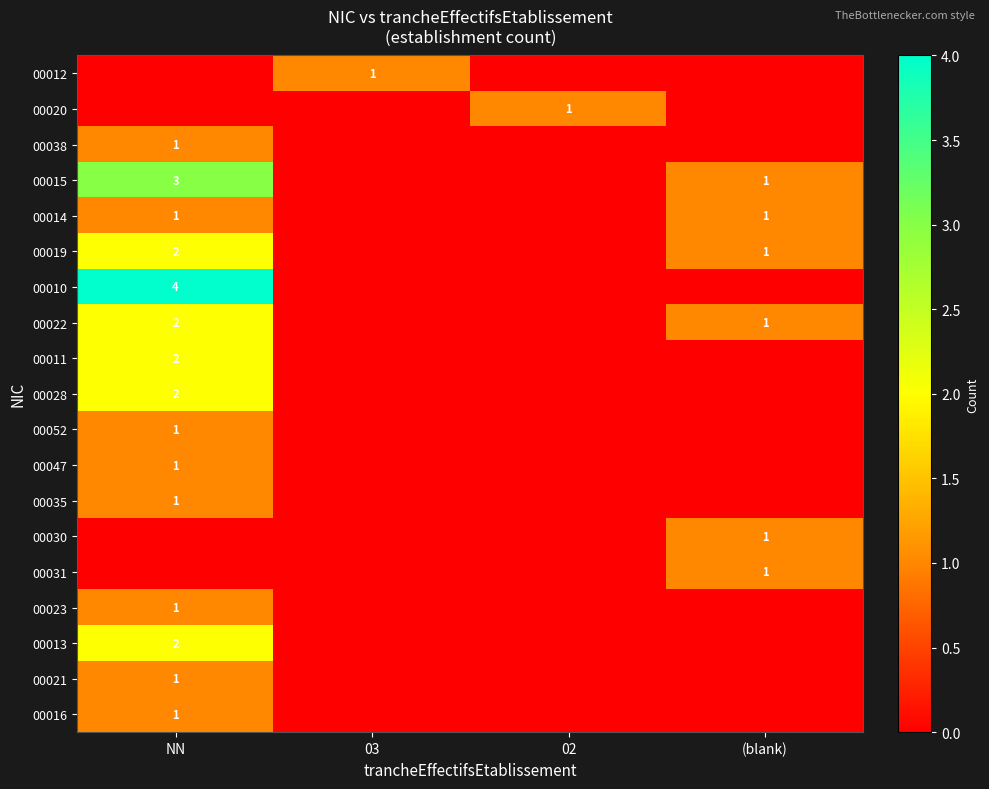

Is it true that 00013 equals 1 at NN?

False